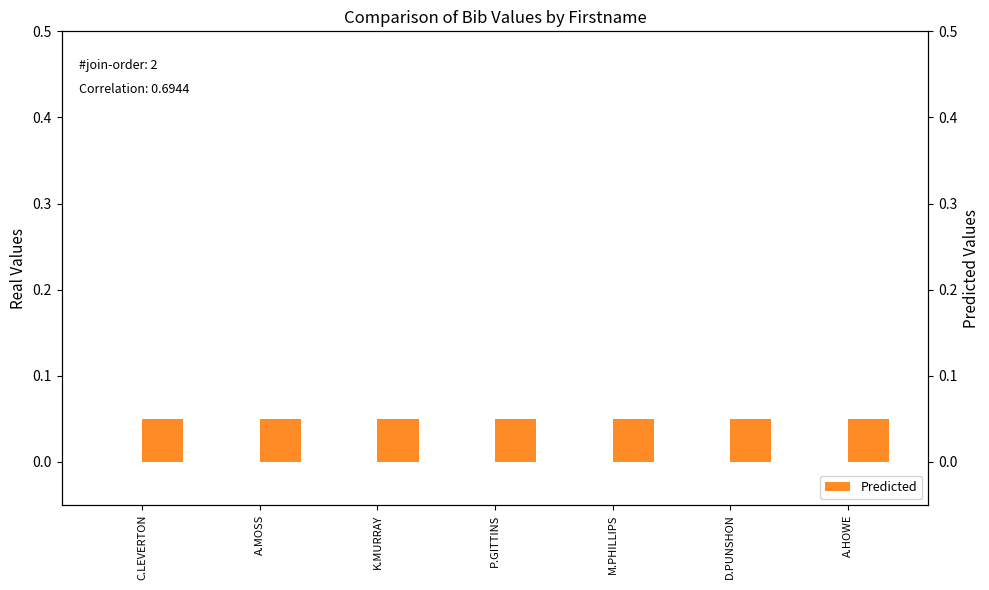

What is the label of the 5th bar from the right?

K.MURRAY